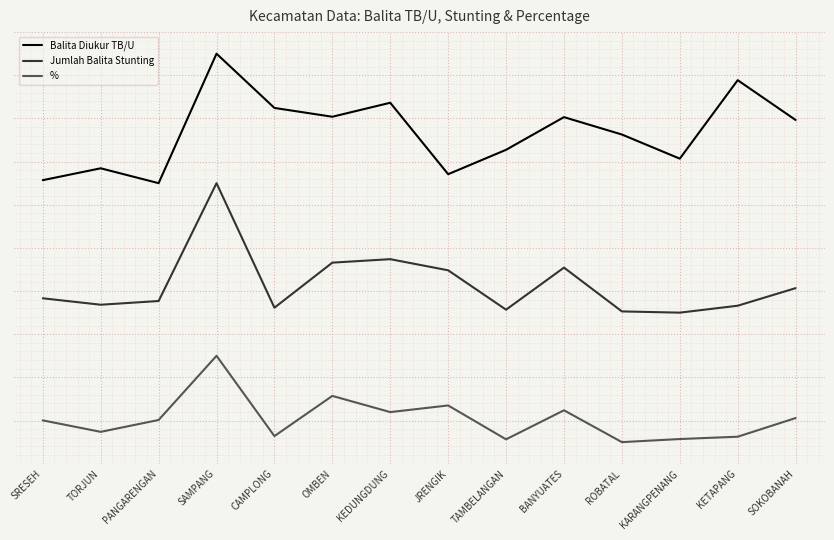

True or false: % and Balita Diukur TB/U intersect in this chart.

False